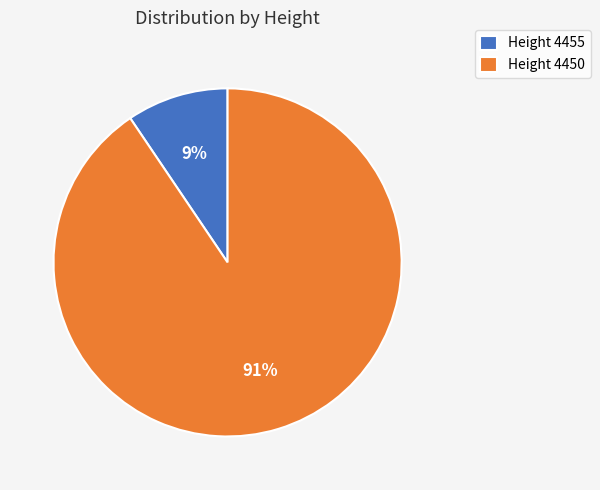

Rank the categories by value from highest to lowest.

Height 4450, Height 4455